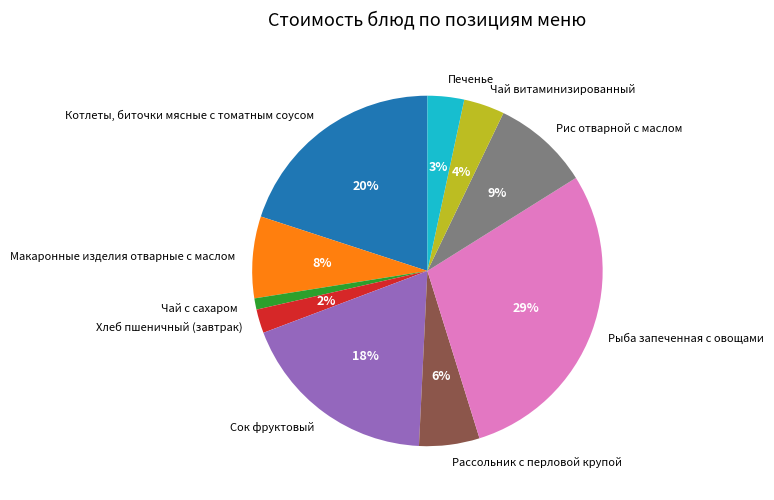

Is it true that Чай витаминизированный is 4% of the pie?

True